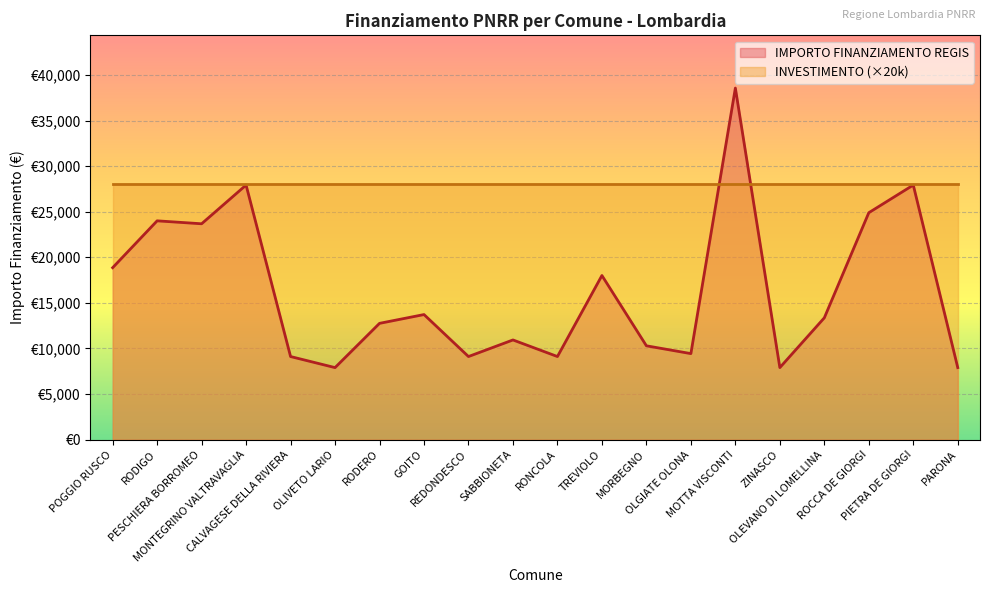

What value does the data have at MOTTA VISCONTI, to the nearest 100?

38600